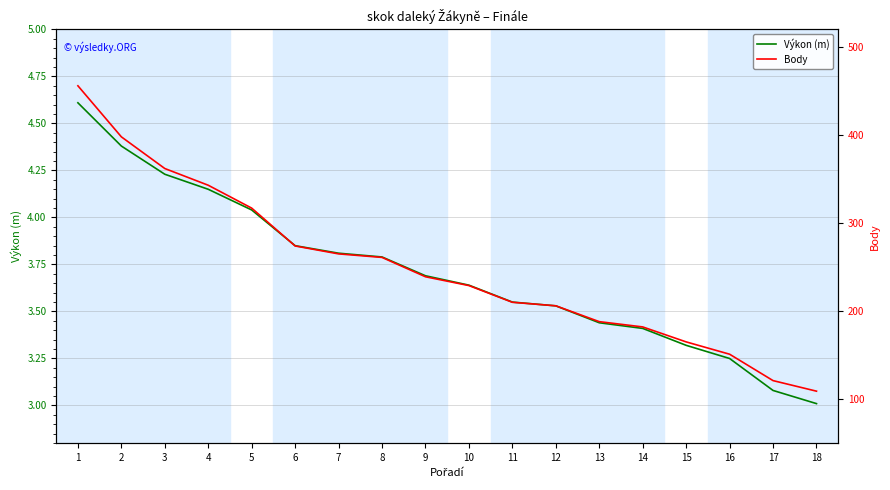

Is the value of Body at 16 greater than the value of Výkon (m) at 7?

Yes